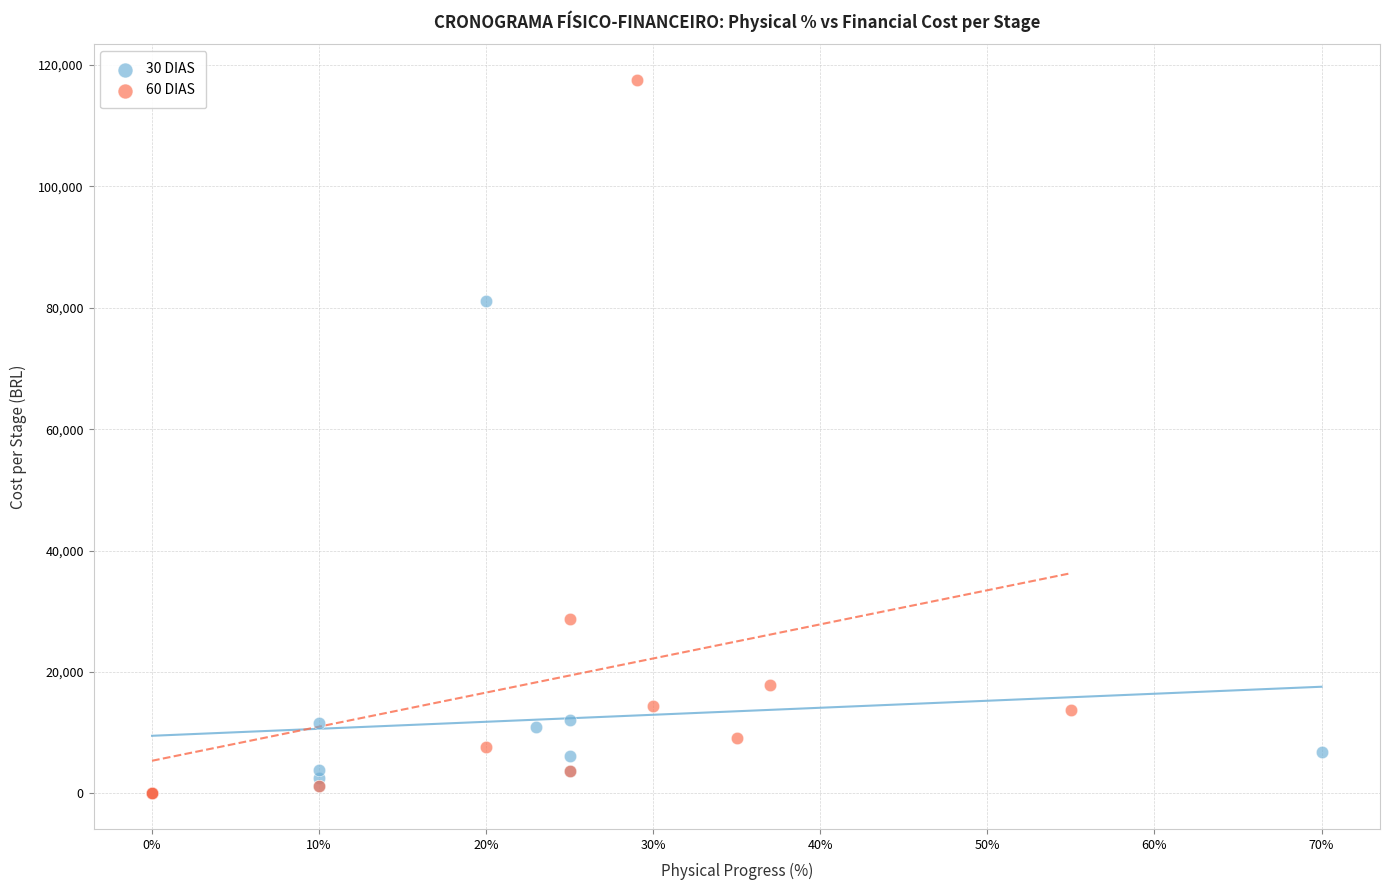

Which series has the largest Y range (max minus min)?

60 DIAS